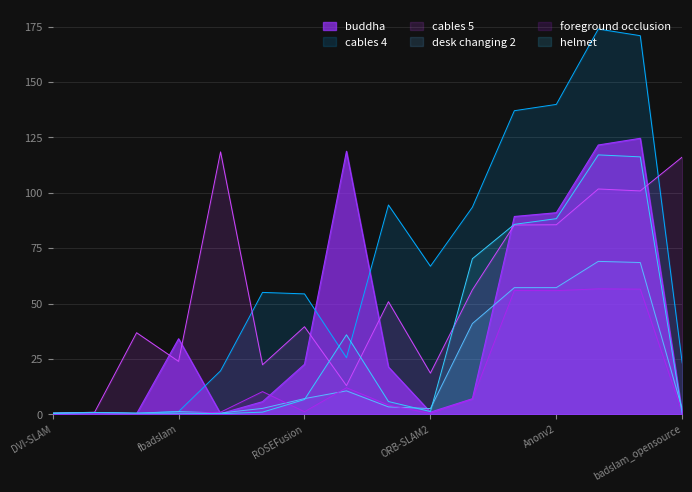

What is the sum of all cables 4 values?

1057.0